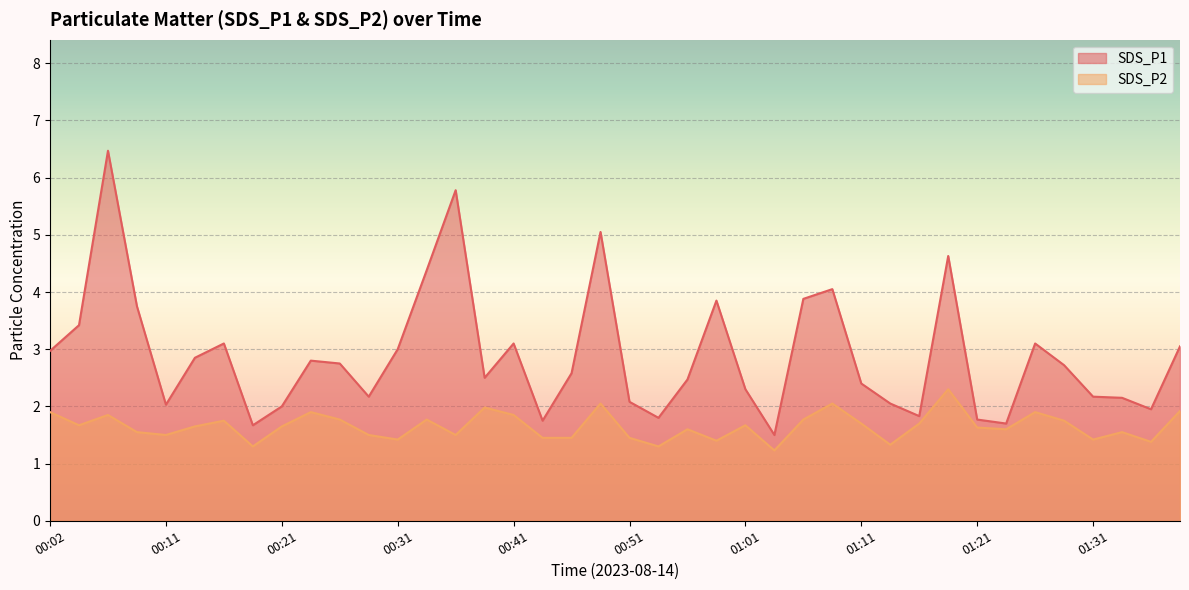

At which category does SDS_P2 reach its first local peak?

00:06